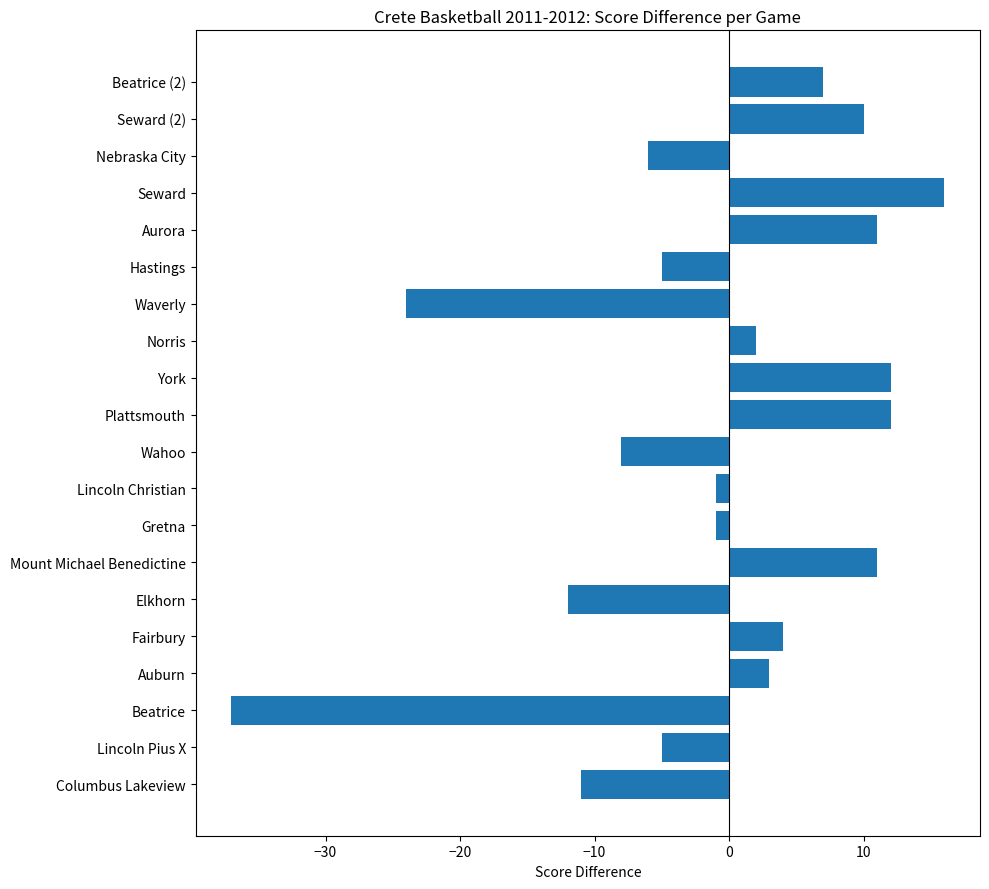

At which label is the value closest to -10?

Columbus Lakeview